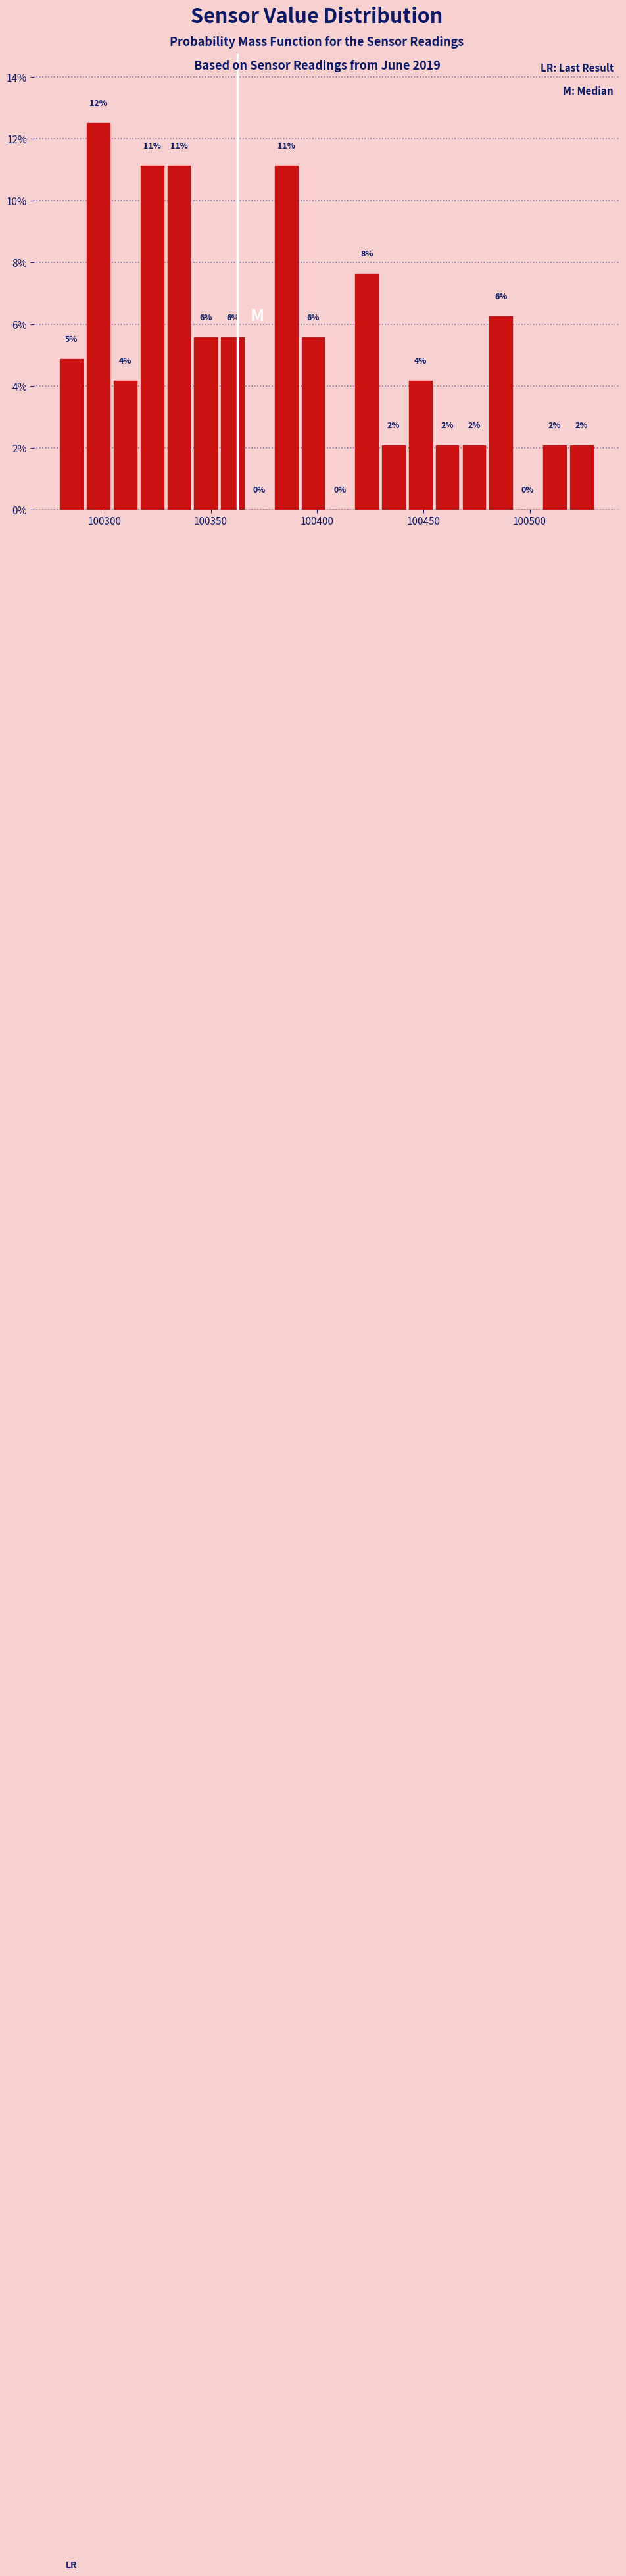

Read against the x-axis, roughly where is the centre of the tallest bar?

100295